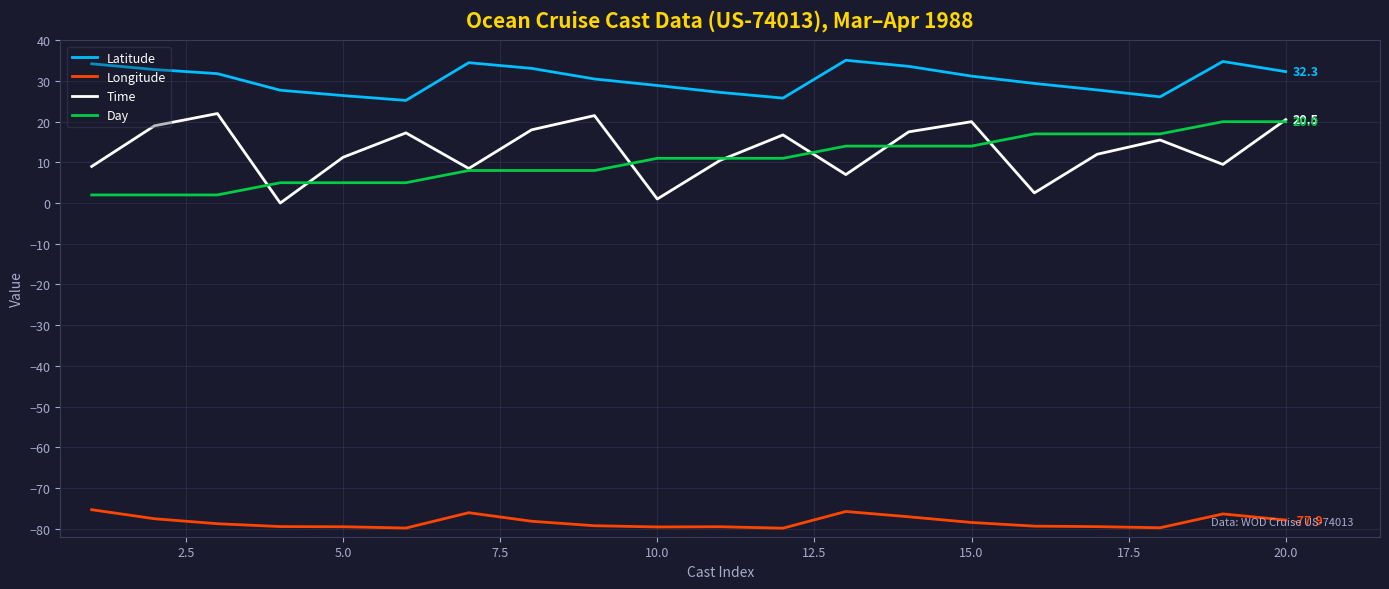

What is the lowest value of the Longitude series?

-79.9